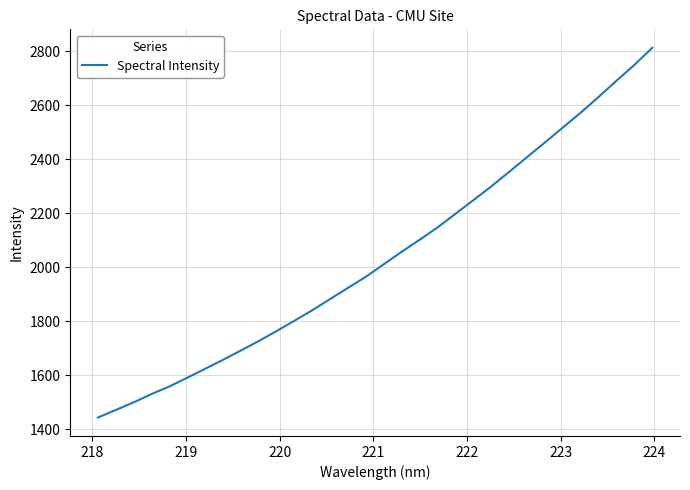

What is the minimum value shown in the chart?

1442.9